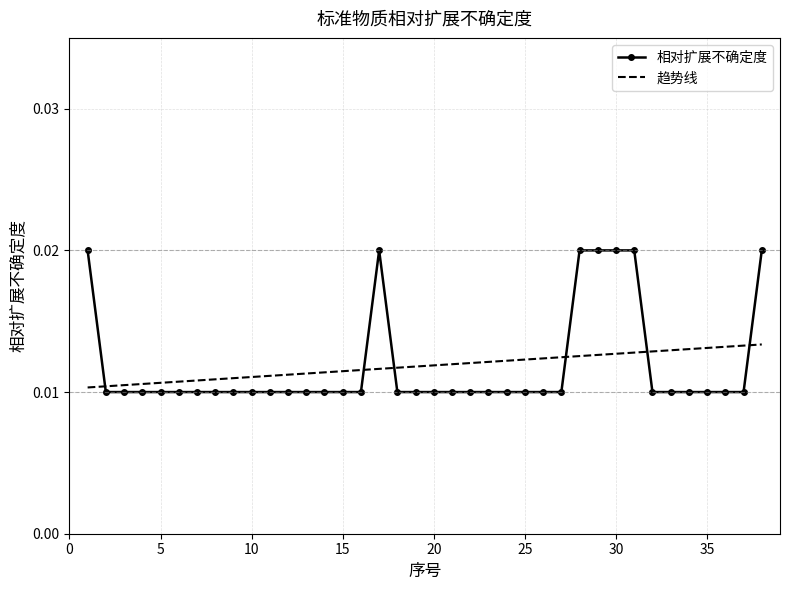

What are all the series names shown in the legend?

相对扩展不确定度, 趋势线